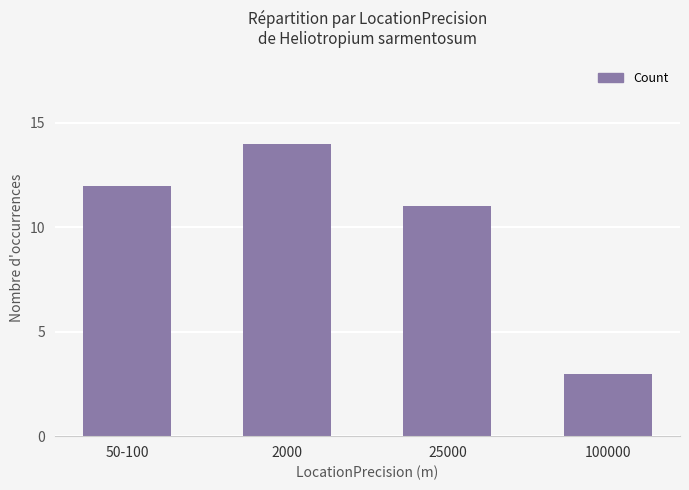

The value at 50-100 is 12. True or false?

True